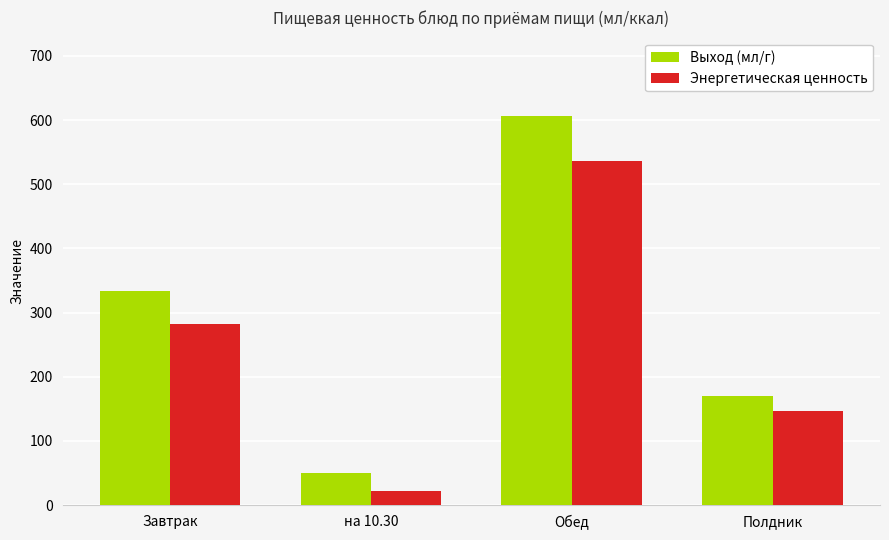

What is the value of the Выход (мл/г) bar at the 2nd from the left?

50.0